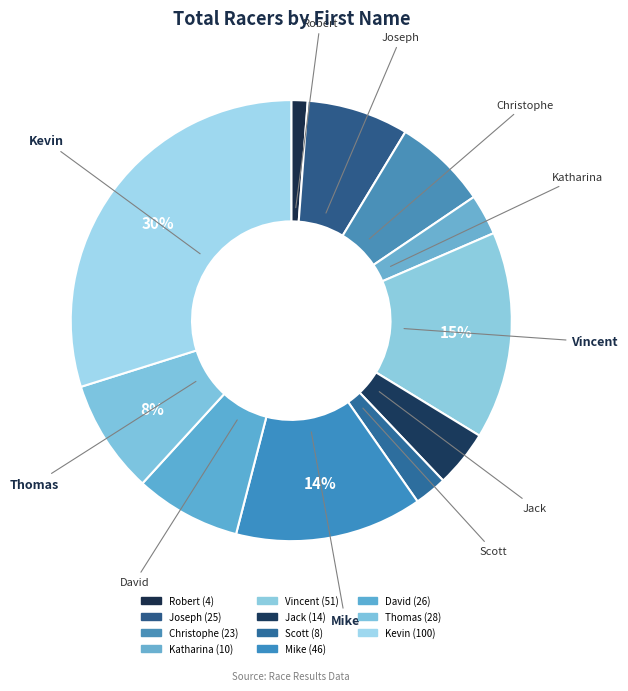

Which has a higher value, David or Katharina?

David